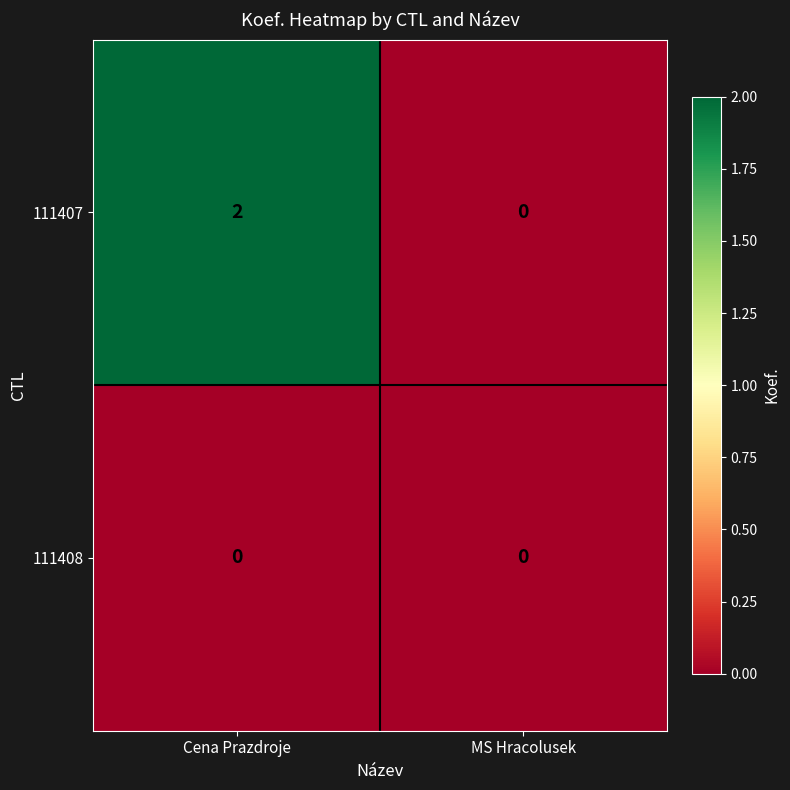

Is it true that 111407 equals 1 at MS Hracolusek?

False